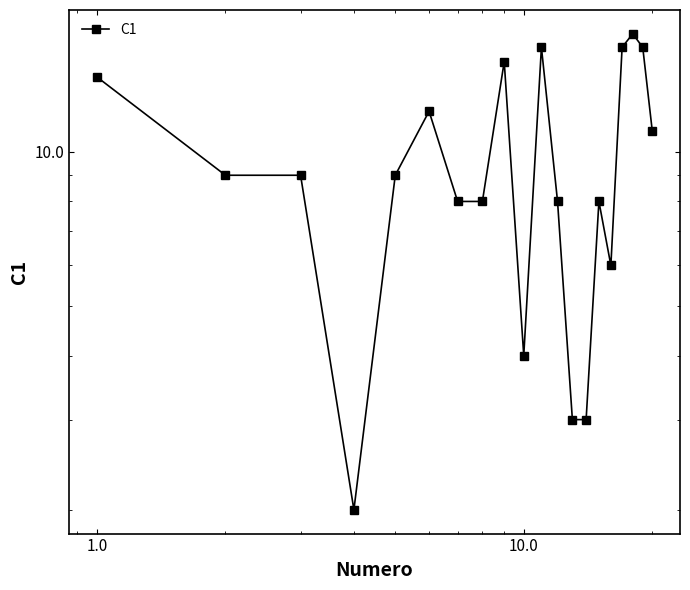

Reading left to right, extract all data points from this chart.

14	9	9	2	9	12	8	8	15	4	16	8	3	3	8	6	16	17	16	11